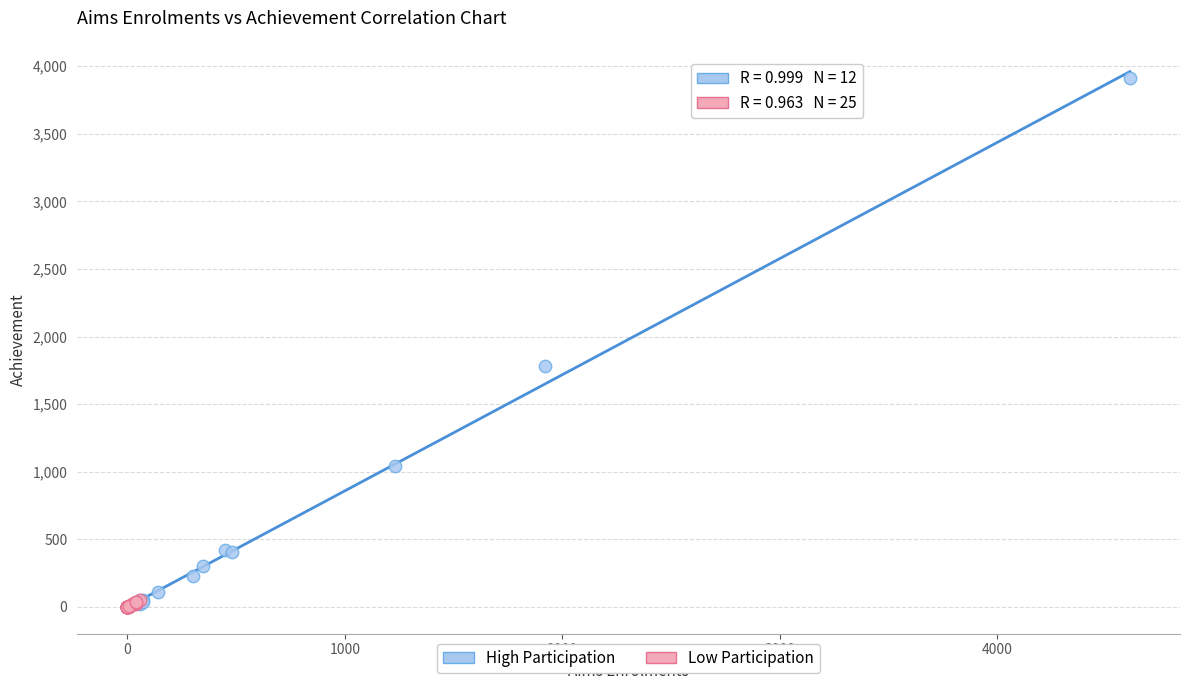

Which series reaches the maximum Y coordinate?

High Participation